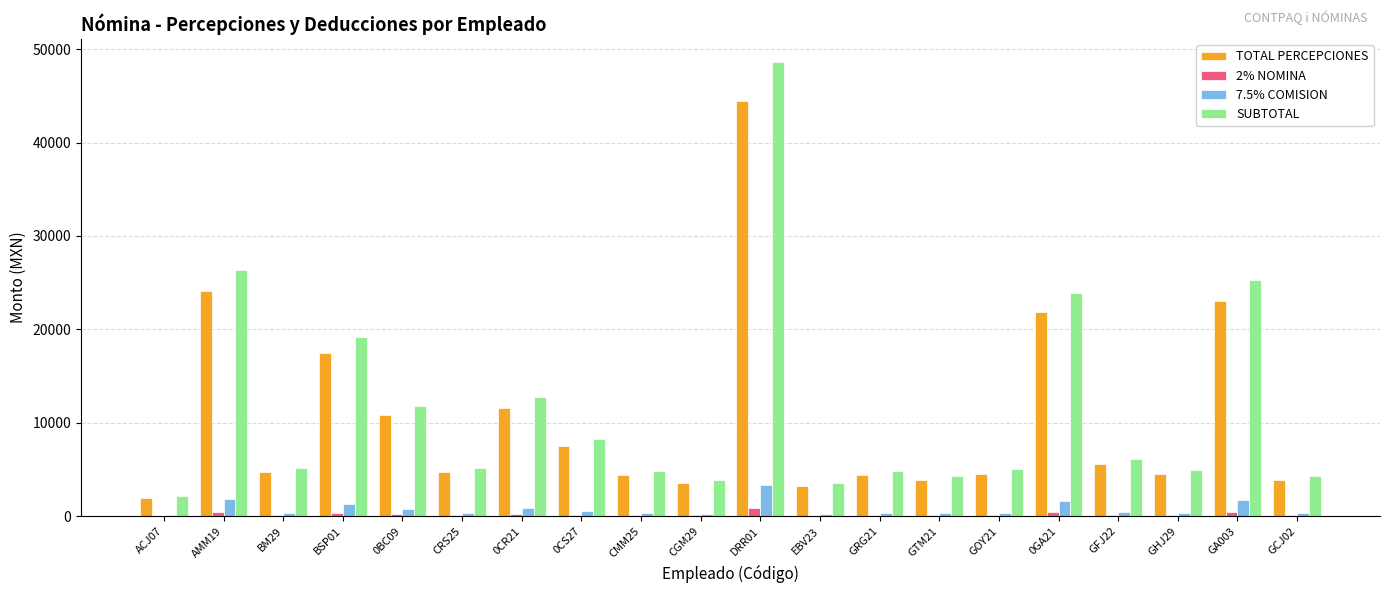

Is the value of TOTAL PERCEPCIONES at 0CR21 greater than the value of 7.5% COMISION at BM29?

Yes